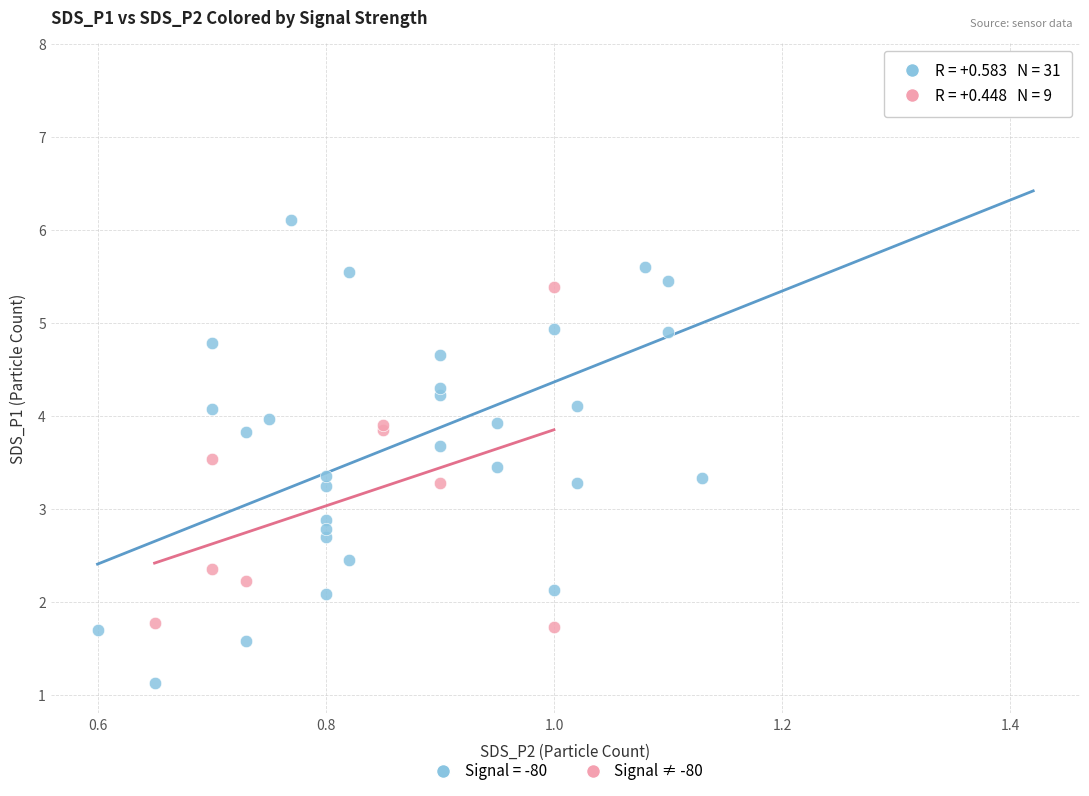

Which series has the widest spread of Y values?

Signal = -80